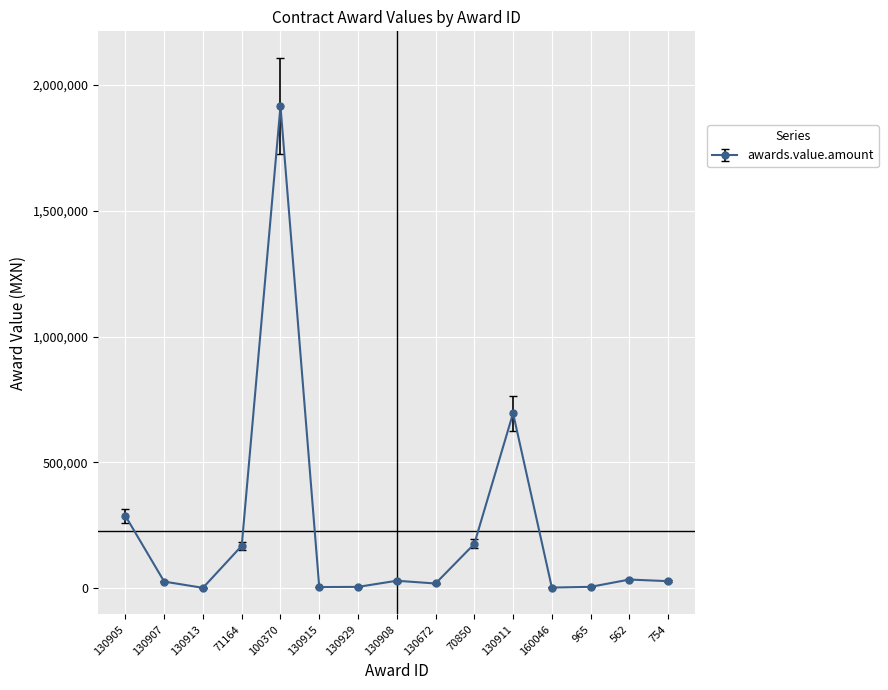

What is the label of the 2nd point from the left?

130907